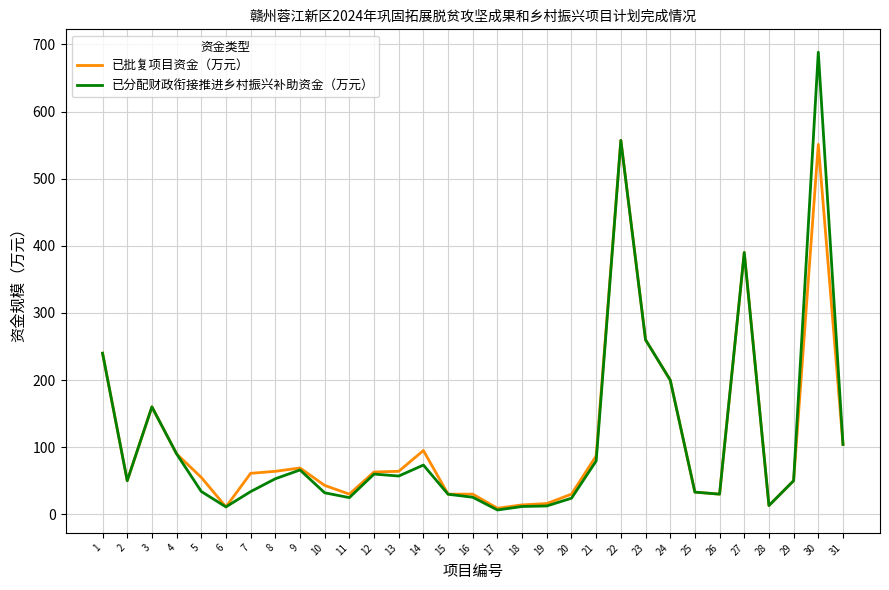

The value of 已批复项目资金（万元） at 21 is 122.7. True or false?

False